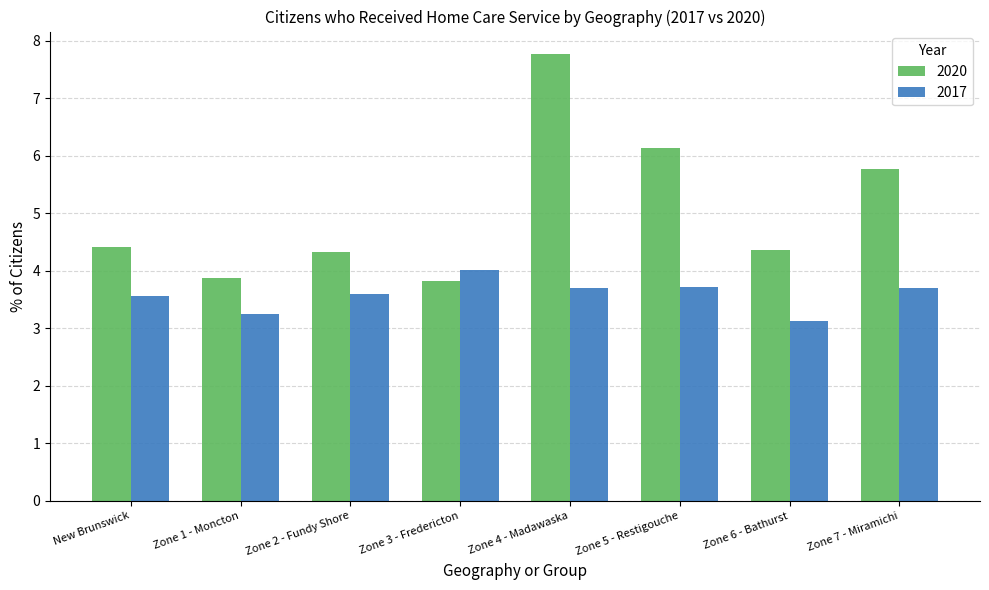

Read the 2017 value at Zone 2 - Fundy Shore.

3.6